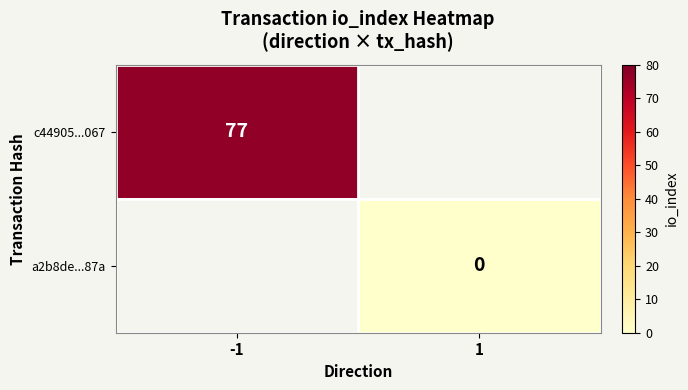

Is the value of c44905...067 at -1 greater than the value of a2b8de...87a at 1?

Yes